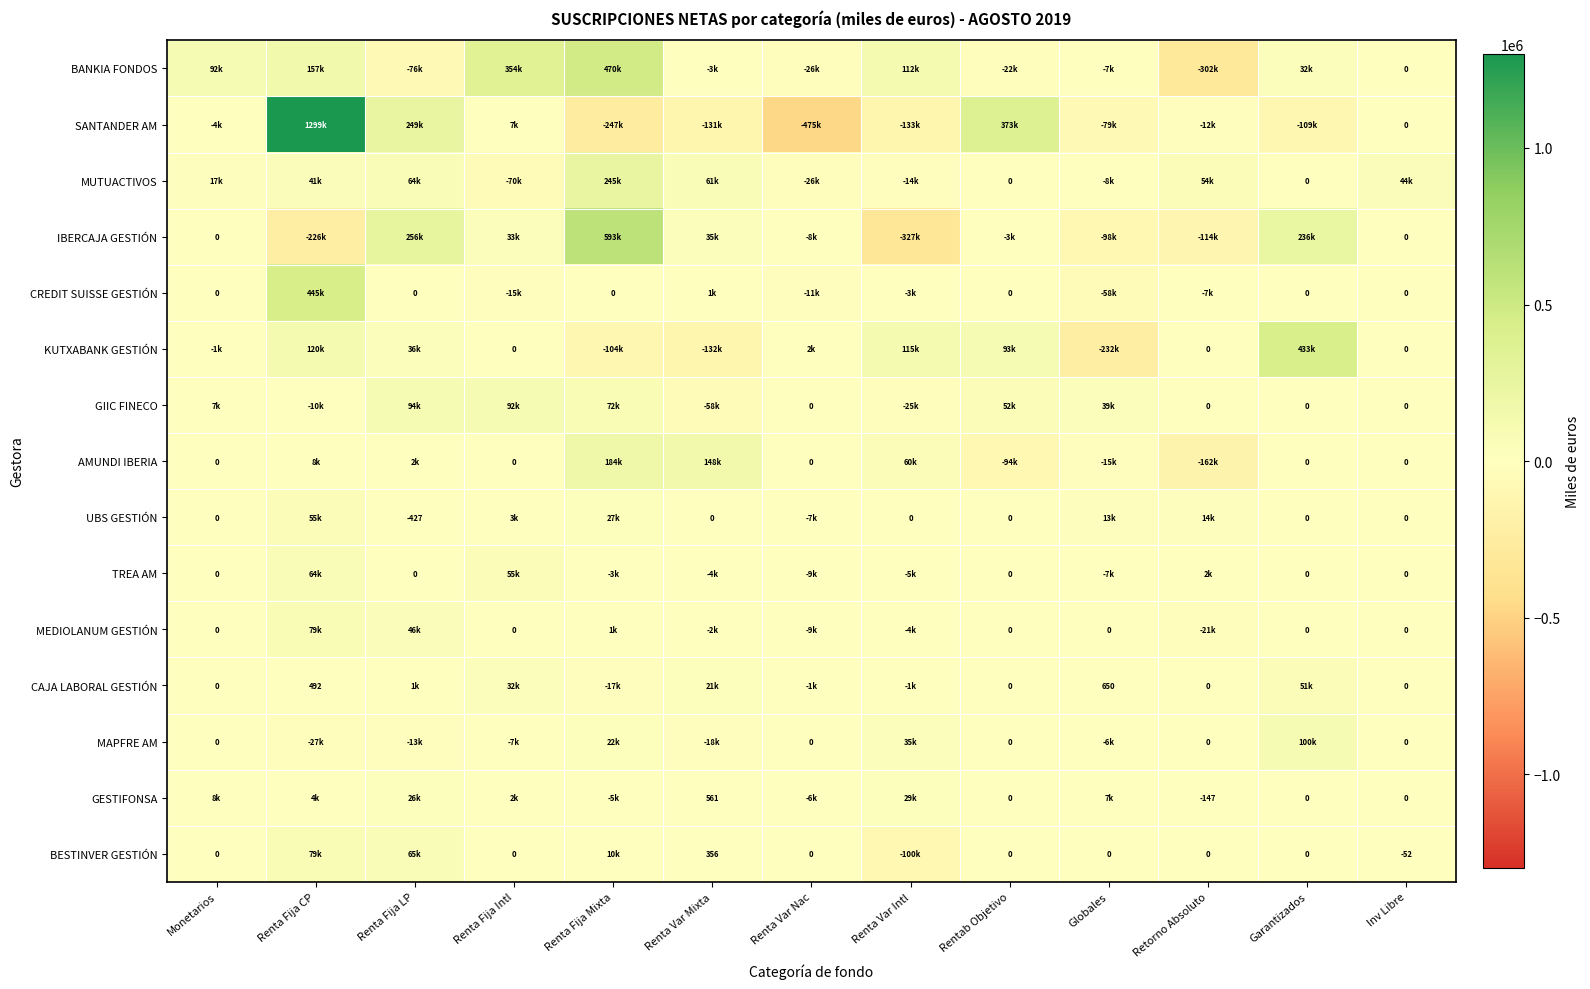

What is the total value across all series at Rentab Objetivo?

399114